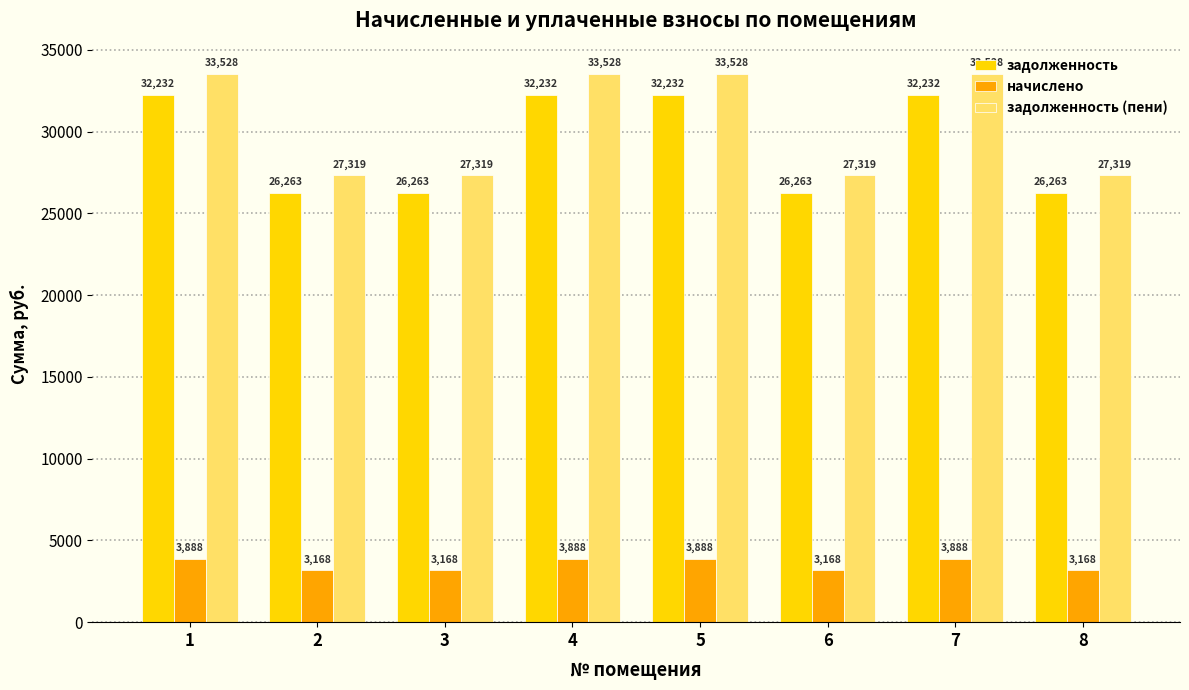

How many bars are there in total?

24